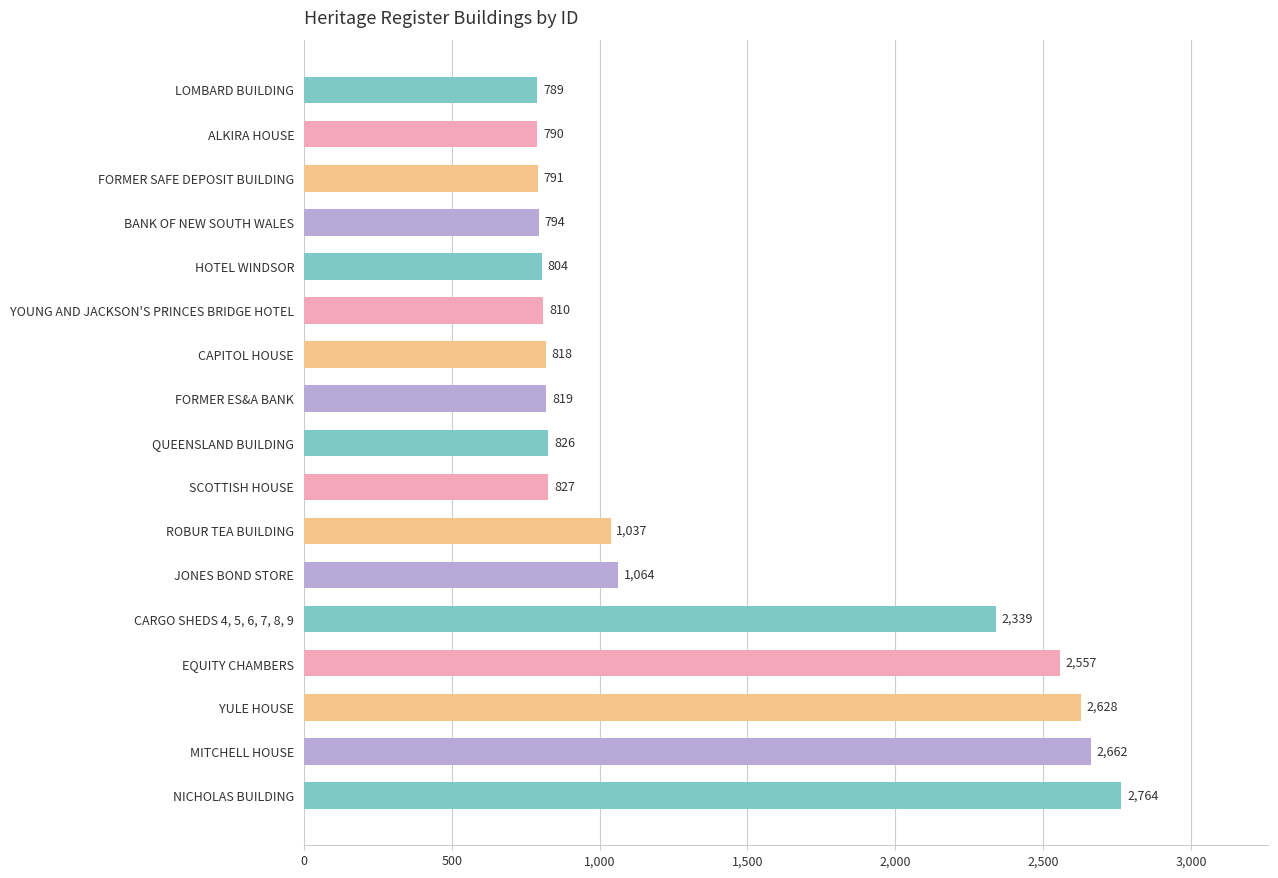

How many distinct data groups are displayed?

1